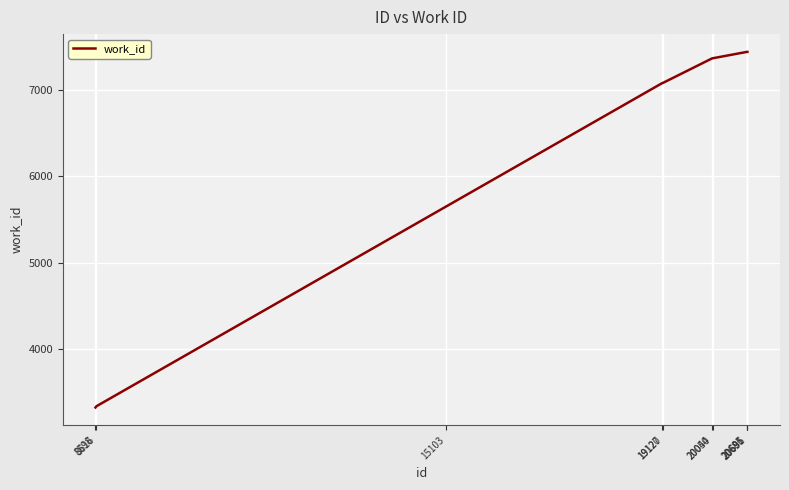

What is the greatest value displayed?

7439